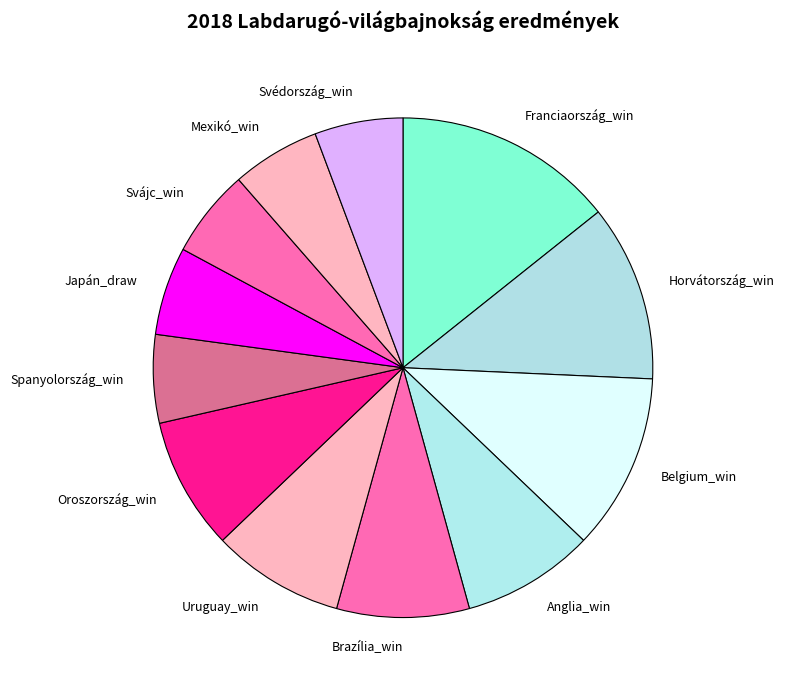

What is the largest slice in the pie chart?

Franciaország_win